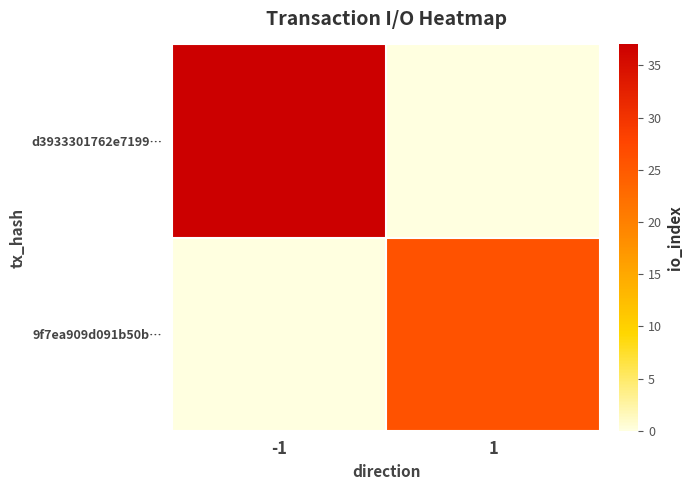

At which category is the sum across all series the highest?

-1